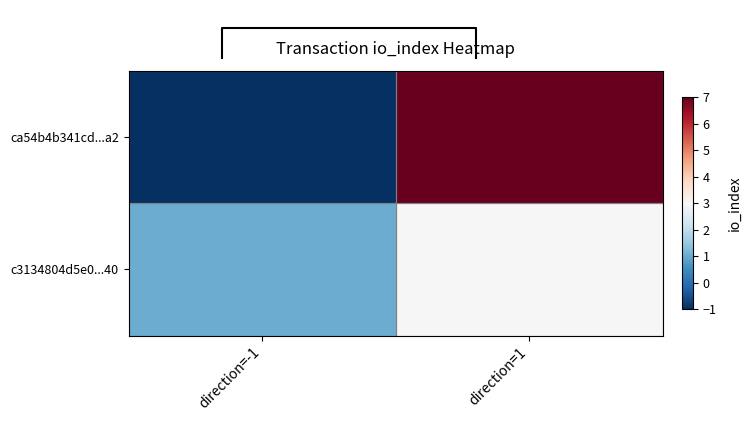

What is the difference between the ca54b4b341cd...a2 values at direction=-1 and direction=1?

8